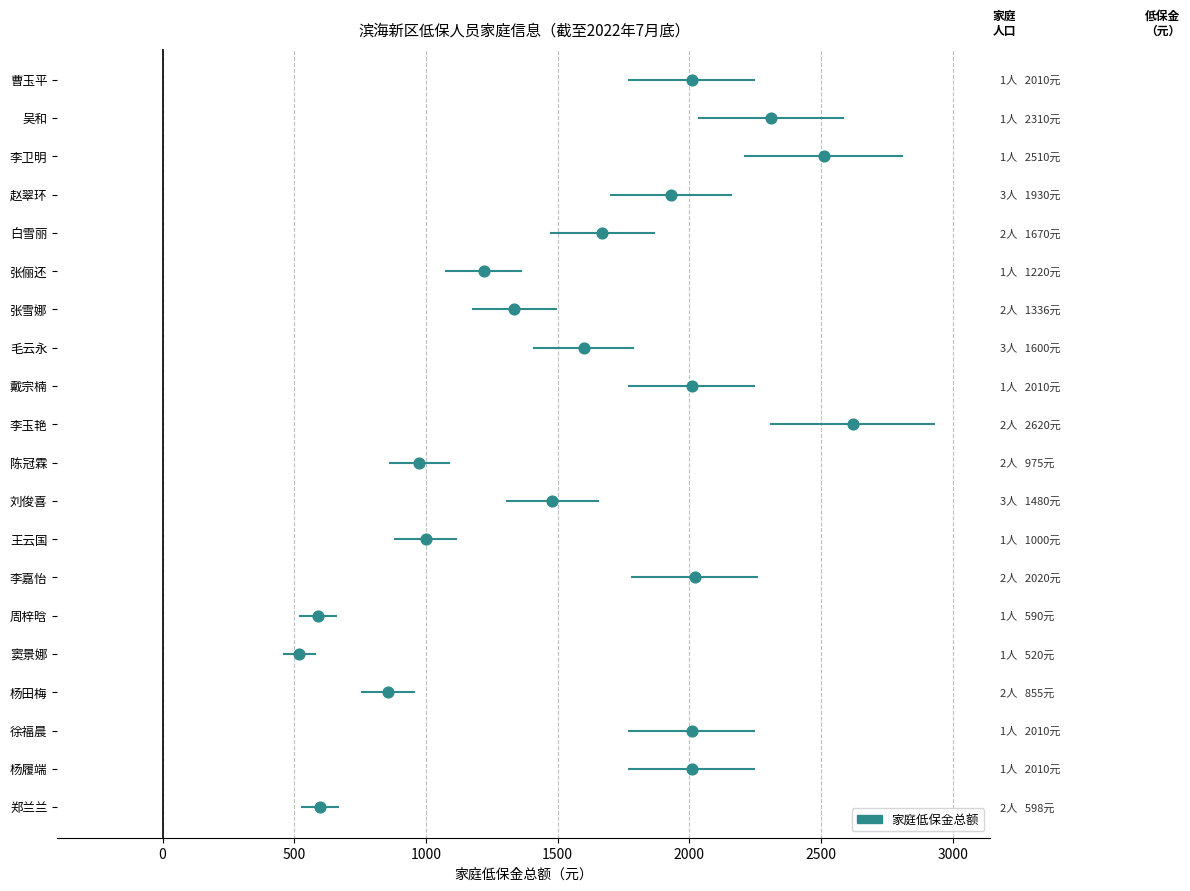

Which has a higher value, 3000 or 2000?

3000